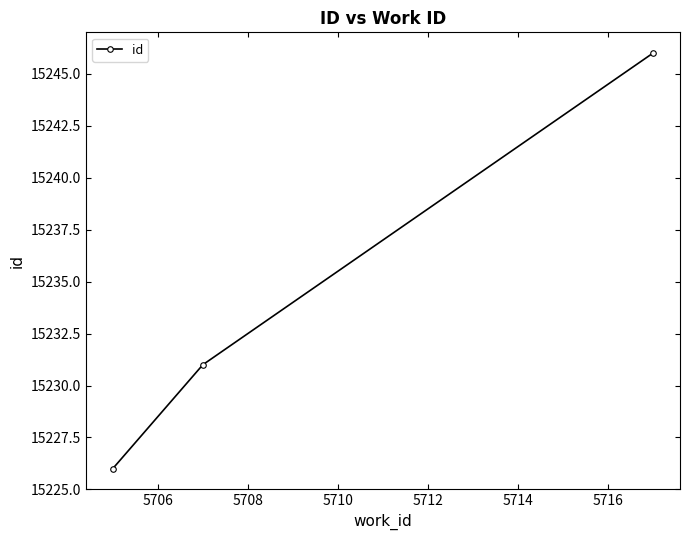

What is the difference between the second highest and minimum values?

5